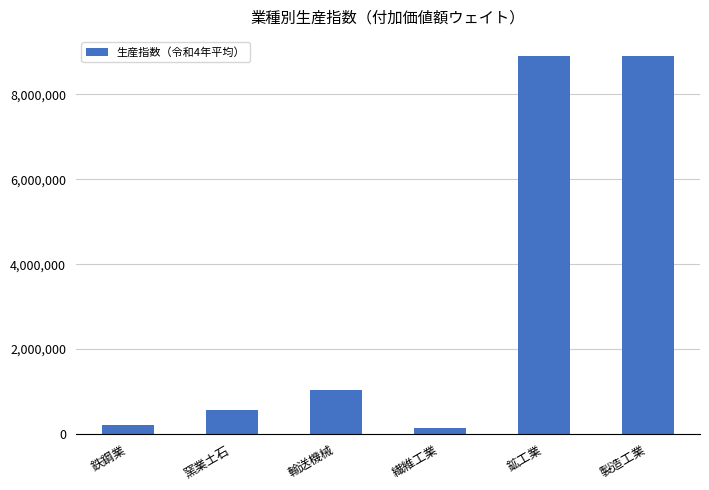

What is the average value?

3293128.1